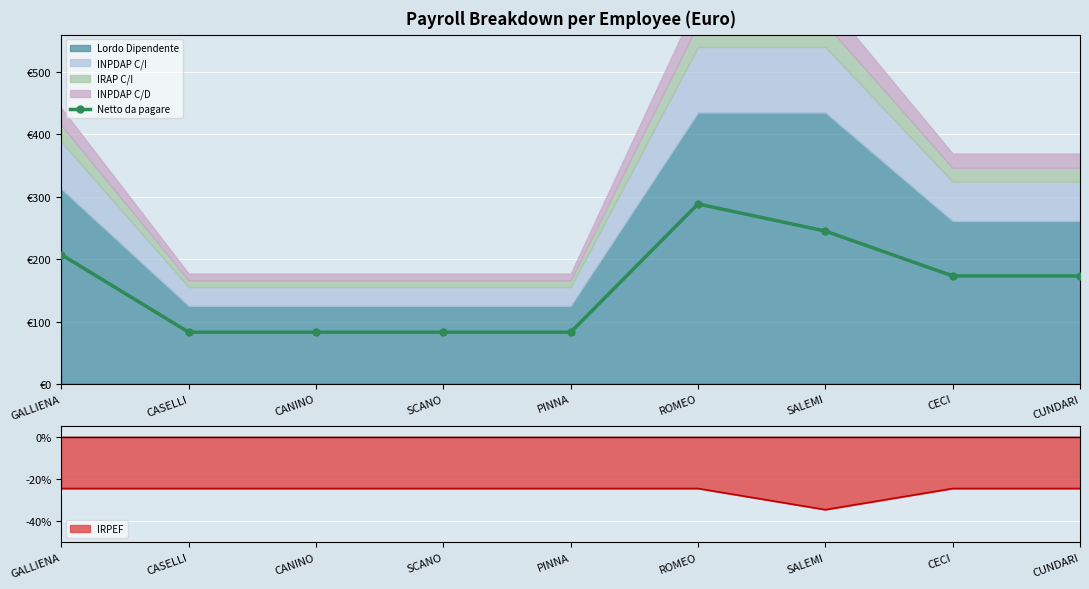

Rank the categories by value from highest to lowest.

ROMEO, SALEMI, GALLIENA, CECI, CUNDARI, CASELLI, CANINO, SCANO, PINNA